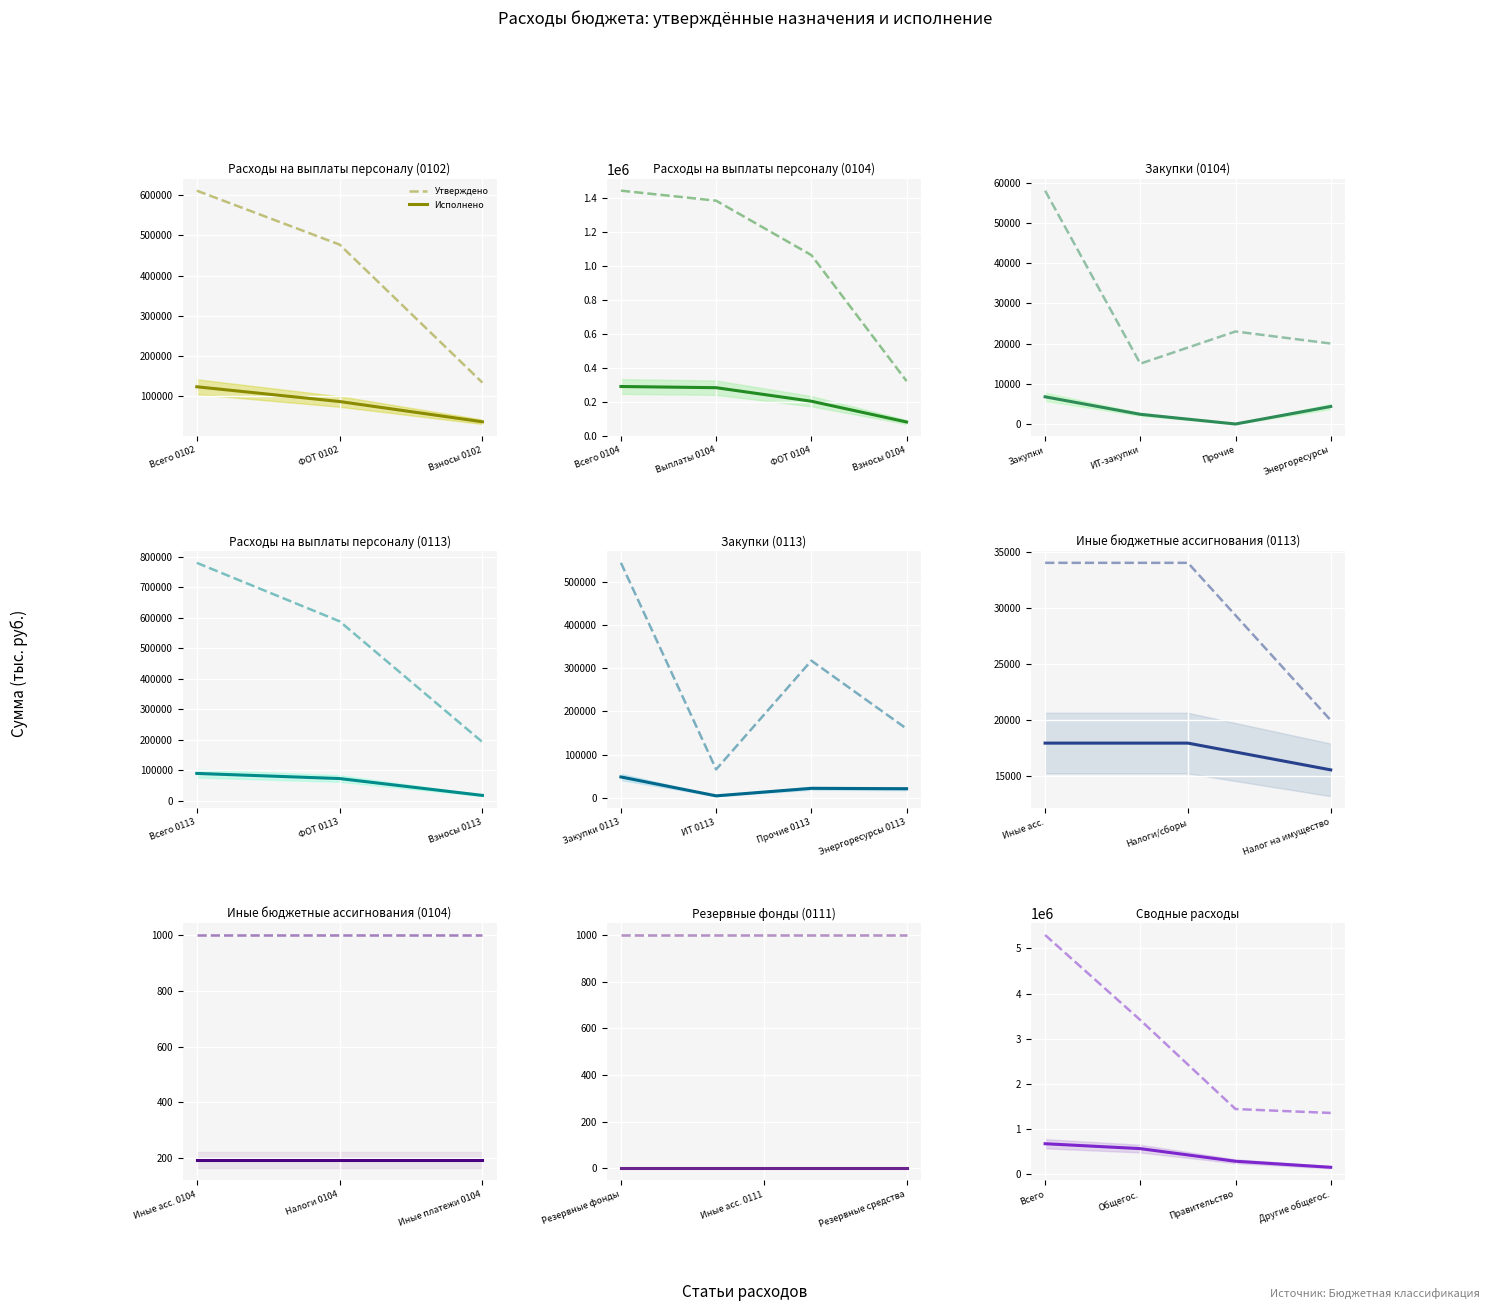

Rank the categories by Исполнено value from highest to lowest.

Всего, Общегос., Правительство, Другие общегос.